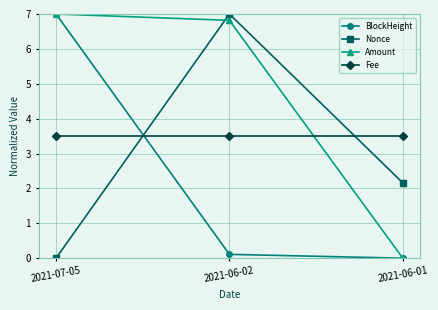

How many lines are shown in the chart?

4